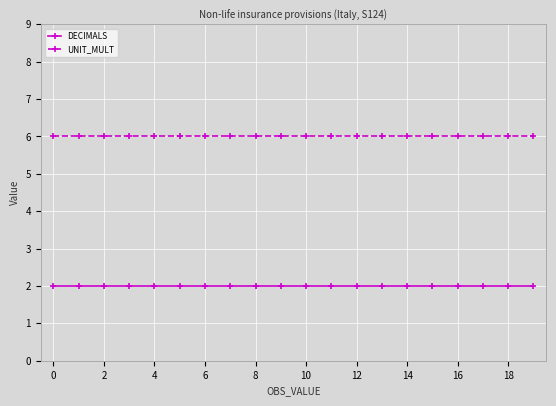

Does the chart display data point markers on the line(s)?

Yes